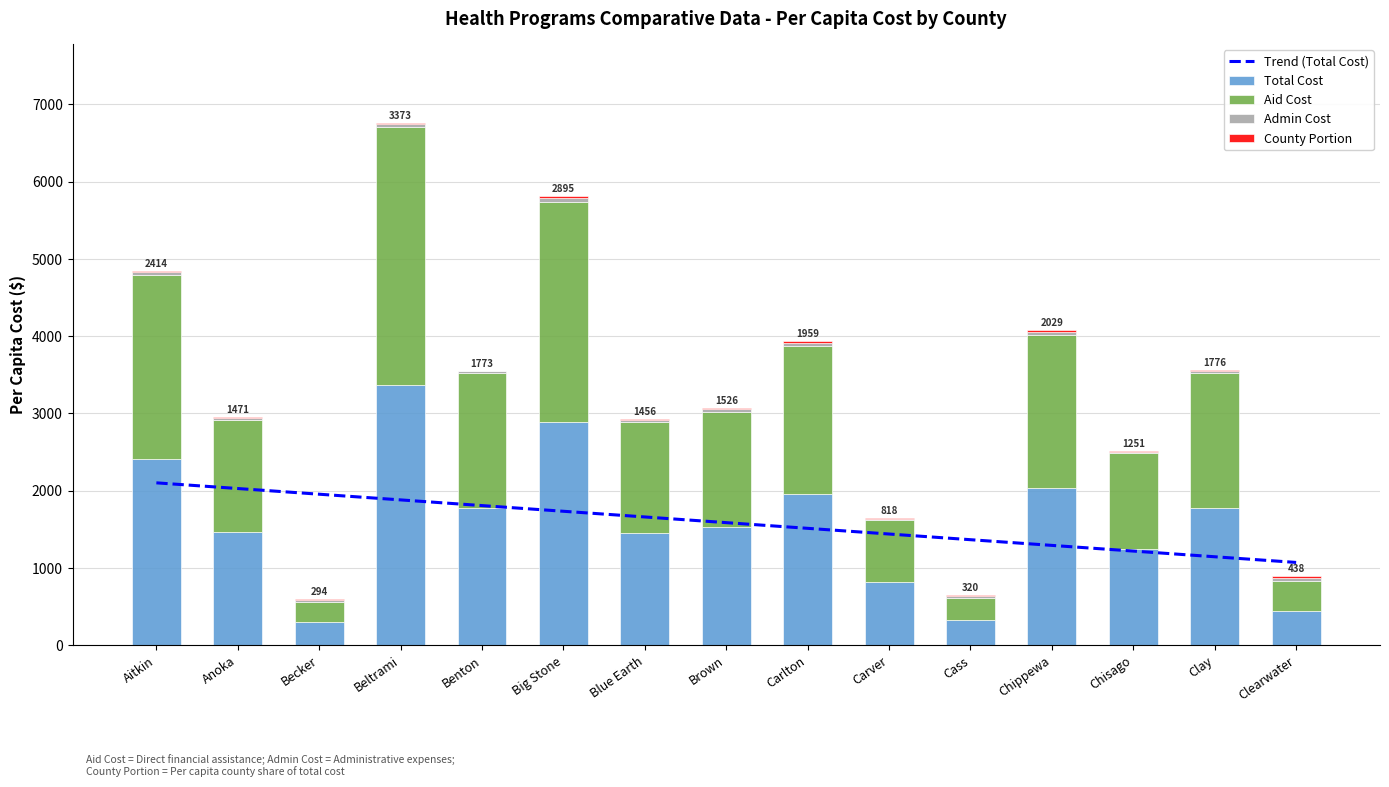

What is the difference between the highest and lowest values at Clay?

1764.1